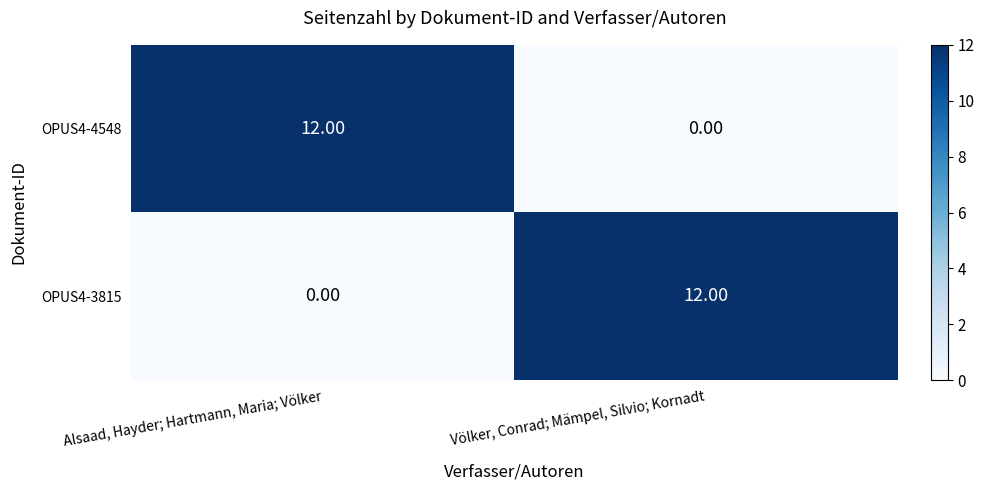

Rank the categories by OPUS4-3815 value from lowest to highest.

Alsaad, Hayder; Hartmann, Maria; Völker, Völker, Conrad; Mämpel, Silvio; Kornadt